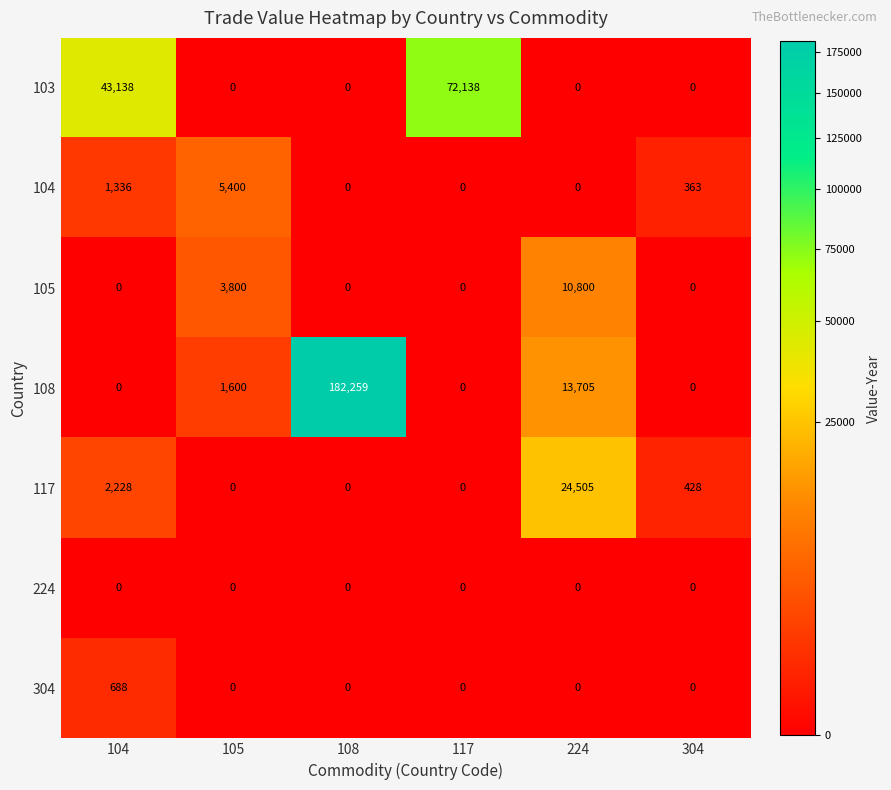

What is the average value of the 105 series?

2433